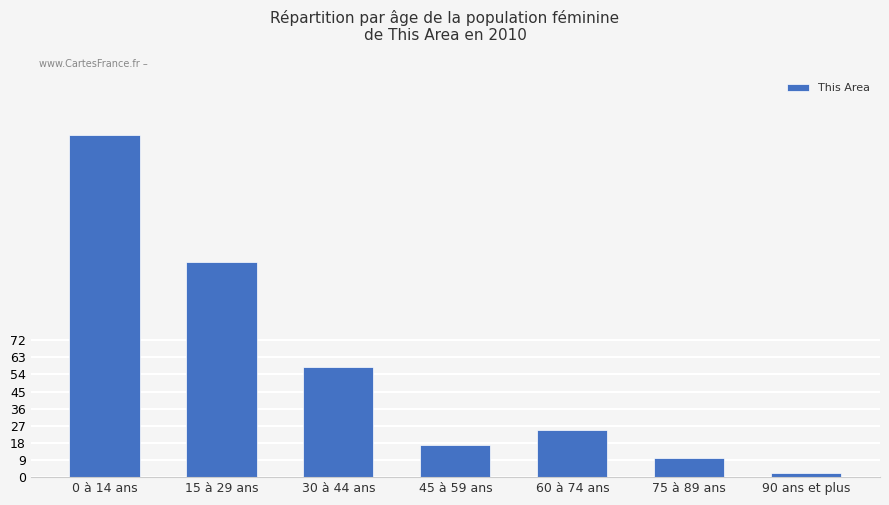

What is the ratio of the value at 45 à 59 ans to the value at 75 à 89 ans?

1.7